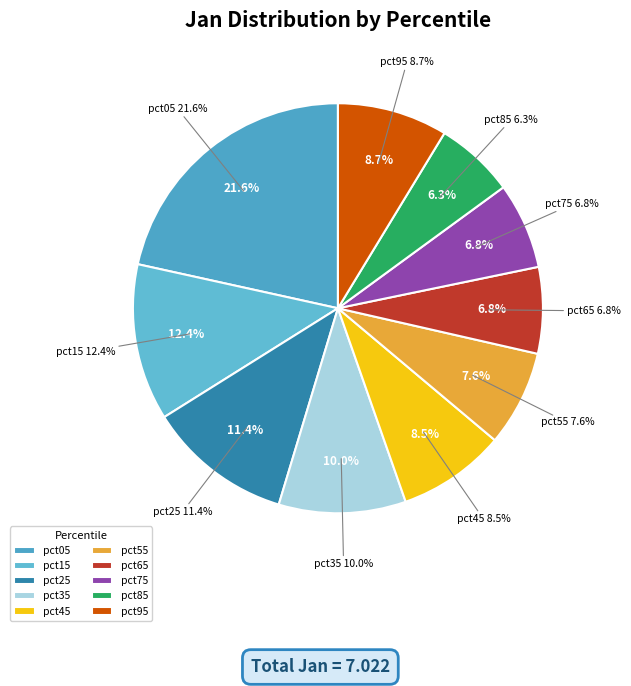

Which has a higher value, pct15 or pct25?

pct15